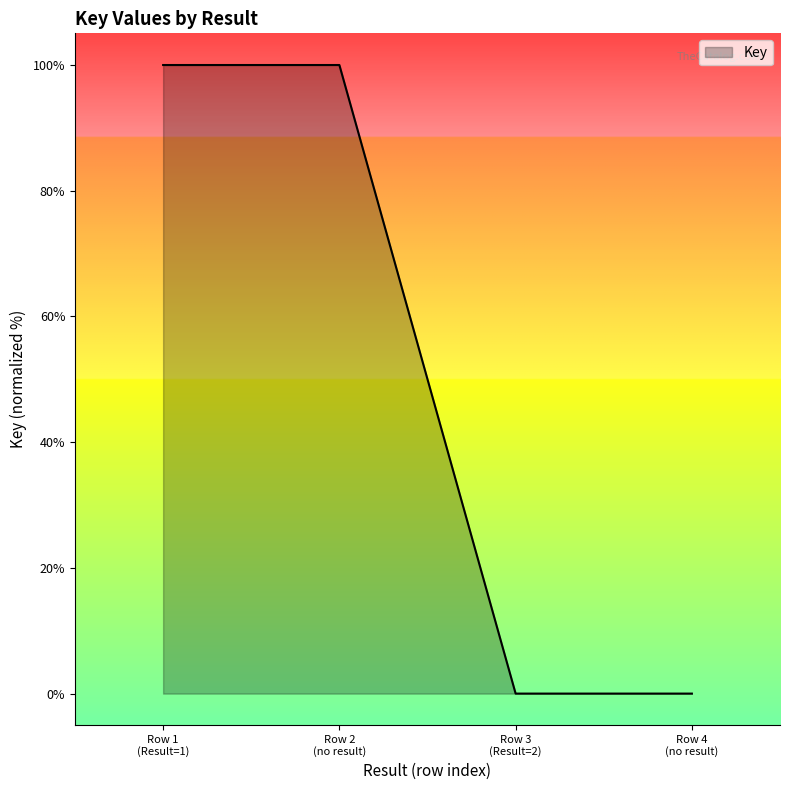

True or false: the data has more than 1 interior local peaks.

False